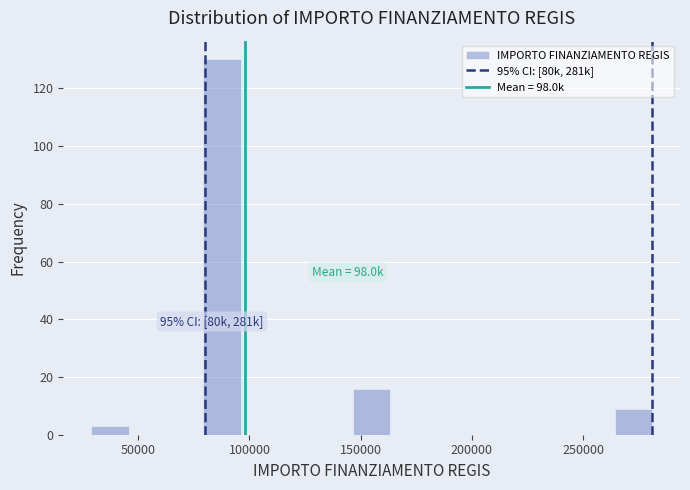

Around what value on the x-axis is the tallest bar? Give the approximate position of its centre, as read against the axis.

90000